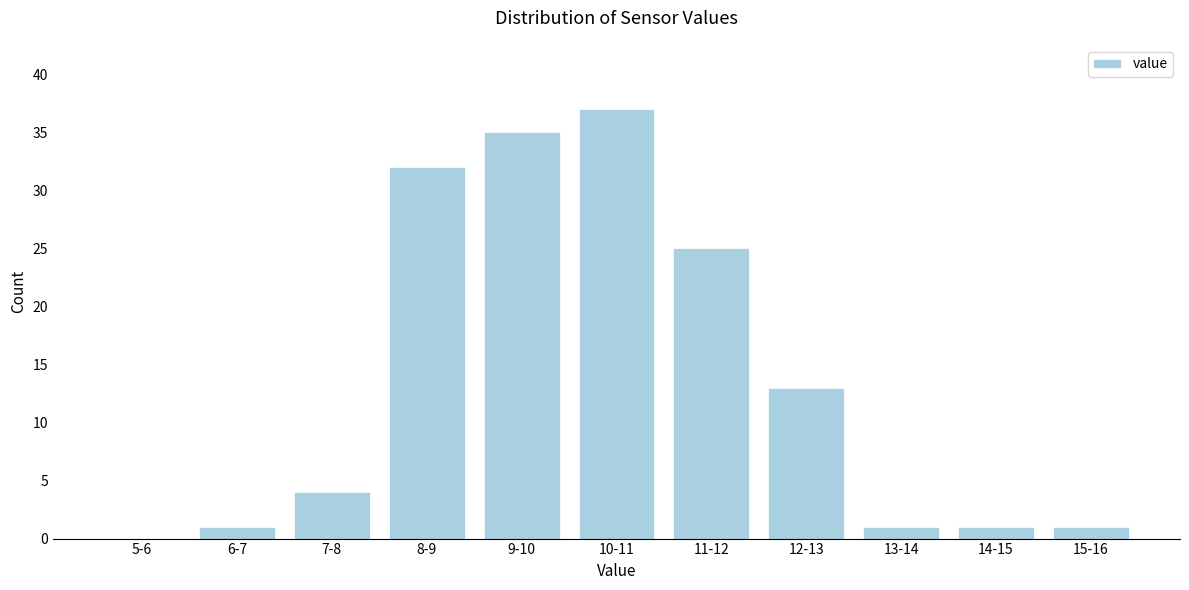

Reading right to left, what are all the values shown in this chart?

15-16=1	14-15=1	13-14=1	12-13=13	11-12=25	10-11=37	9-10=35	8-9=32	7-8=4	6-7=1	5-6=0